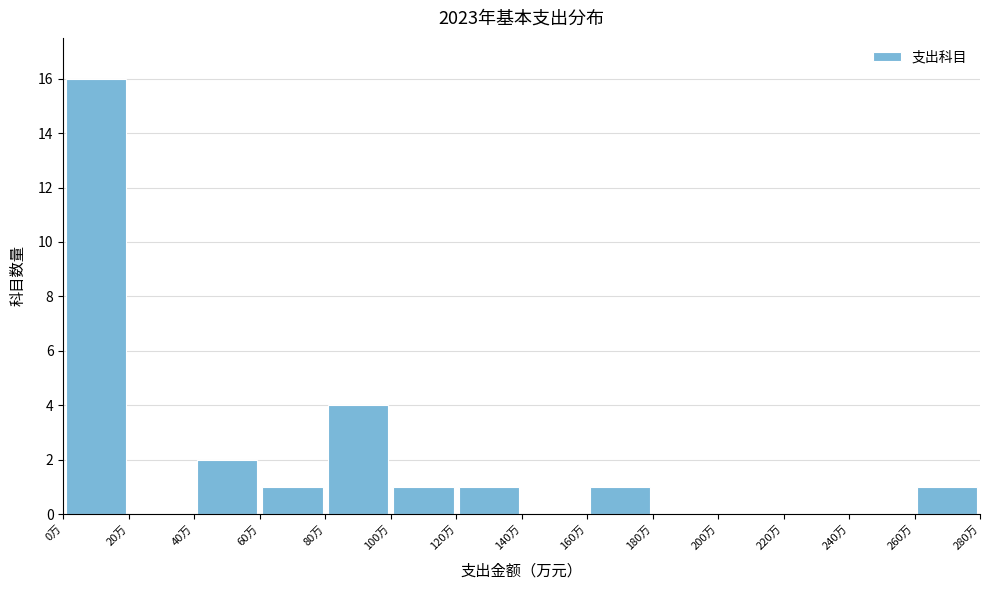

Over which range of the x-axis is the bar tallest?

0 to 20